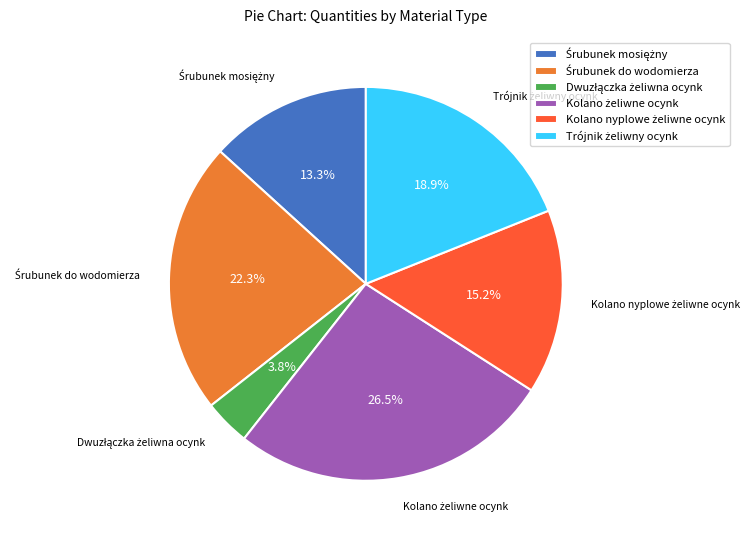

Is there a majority slice in this chart?

No